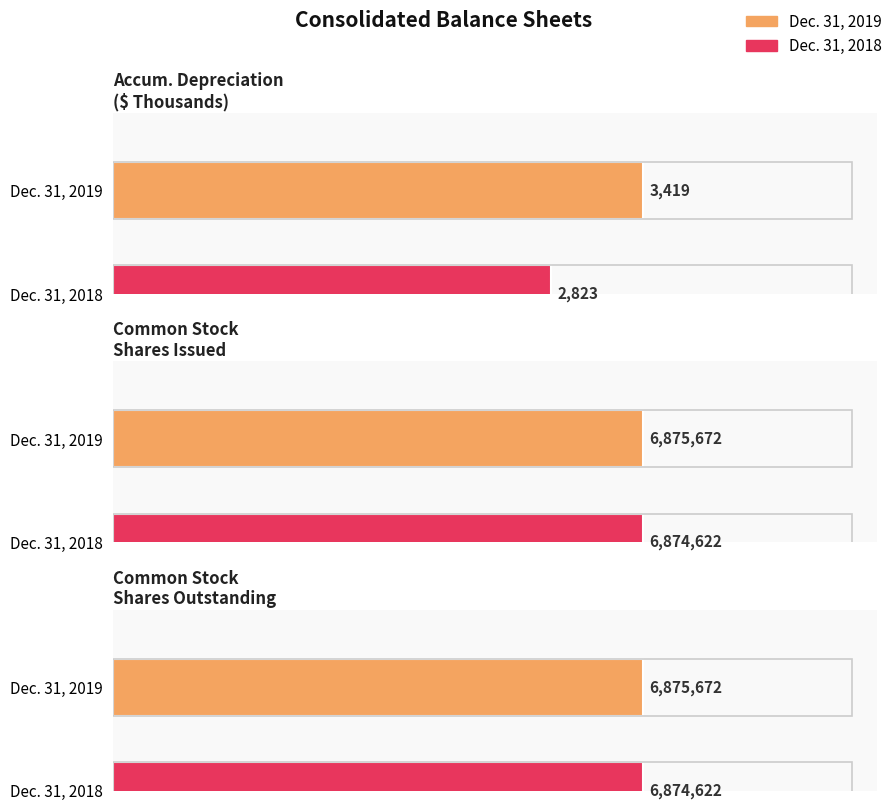

True or false: Dec. 31, 2019 has a value of 11150841 at Common stock shares outstanding.

False